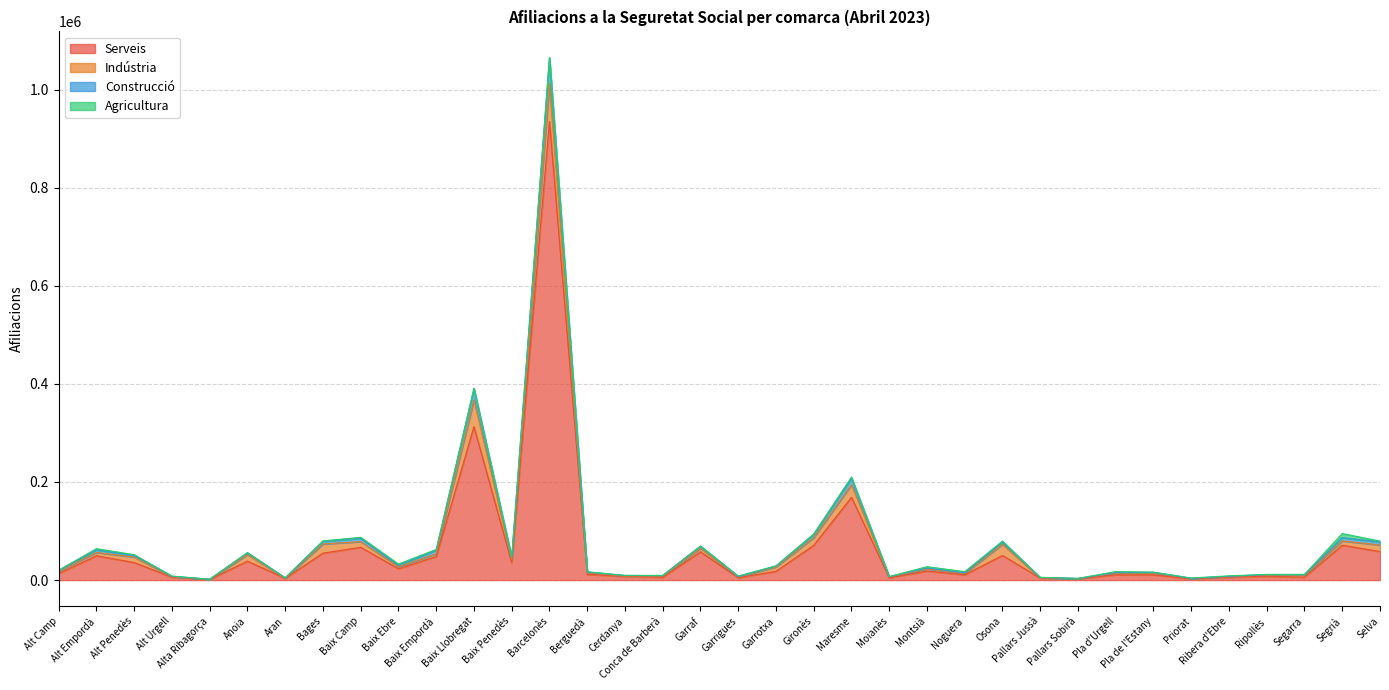

Between Pallars Jussà and Ripollès, which is larger?

Ripollès